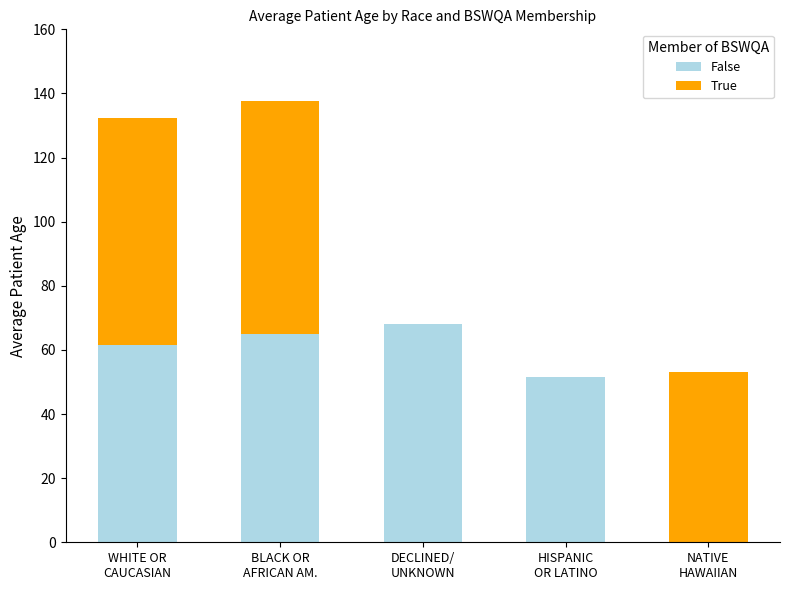

How many data points in False are above 61?

3